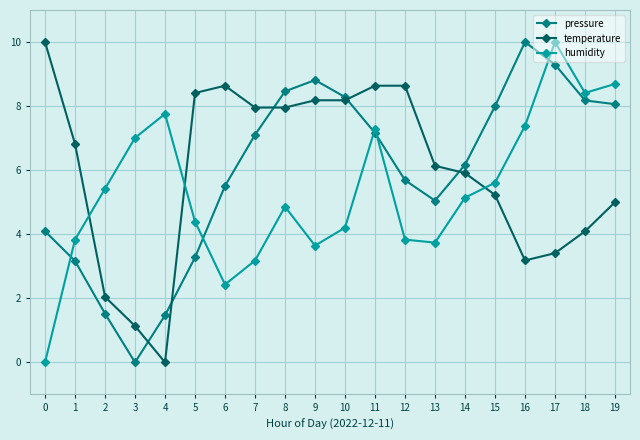

Which series changed the most between 10 and 14?

temperature